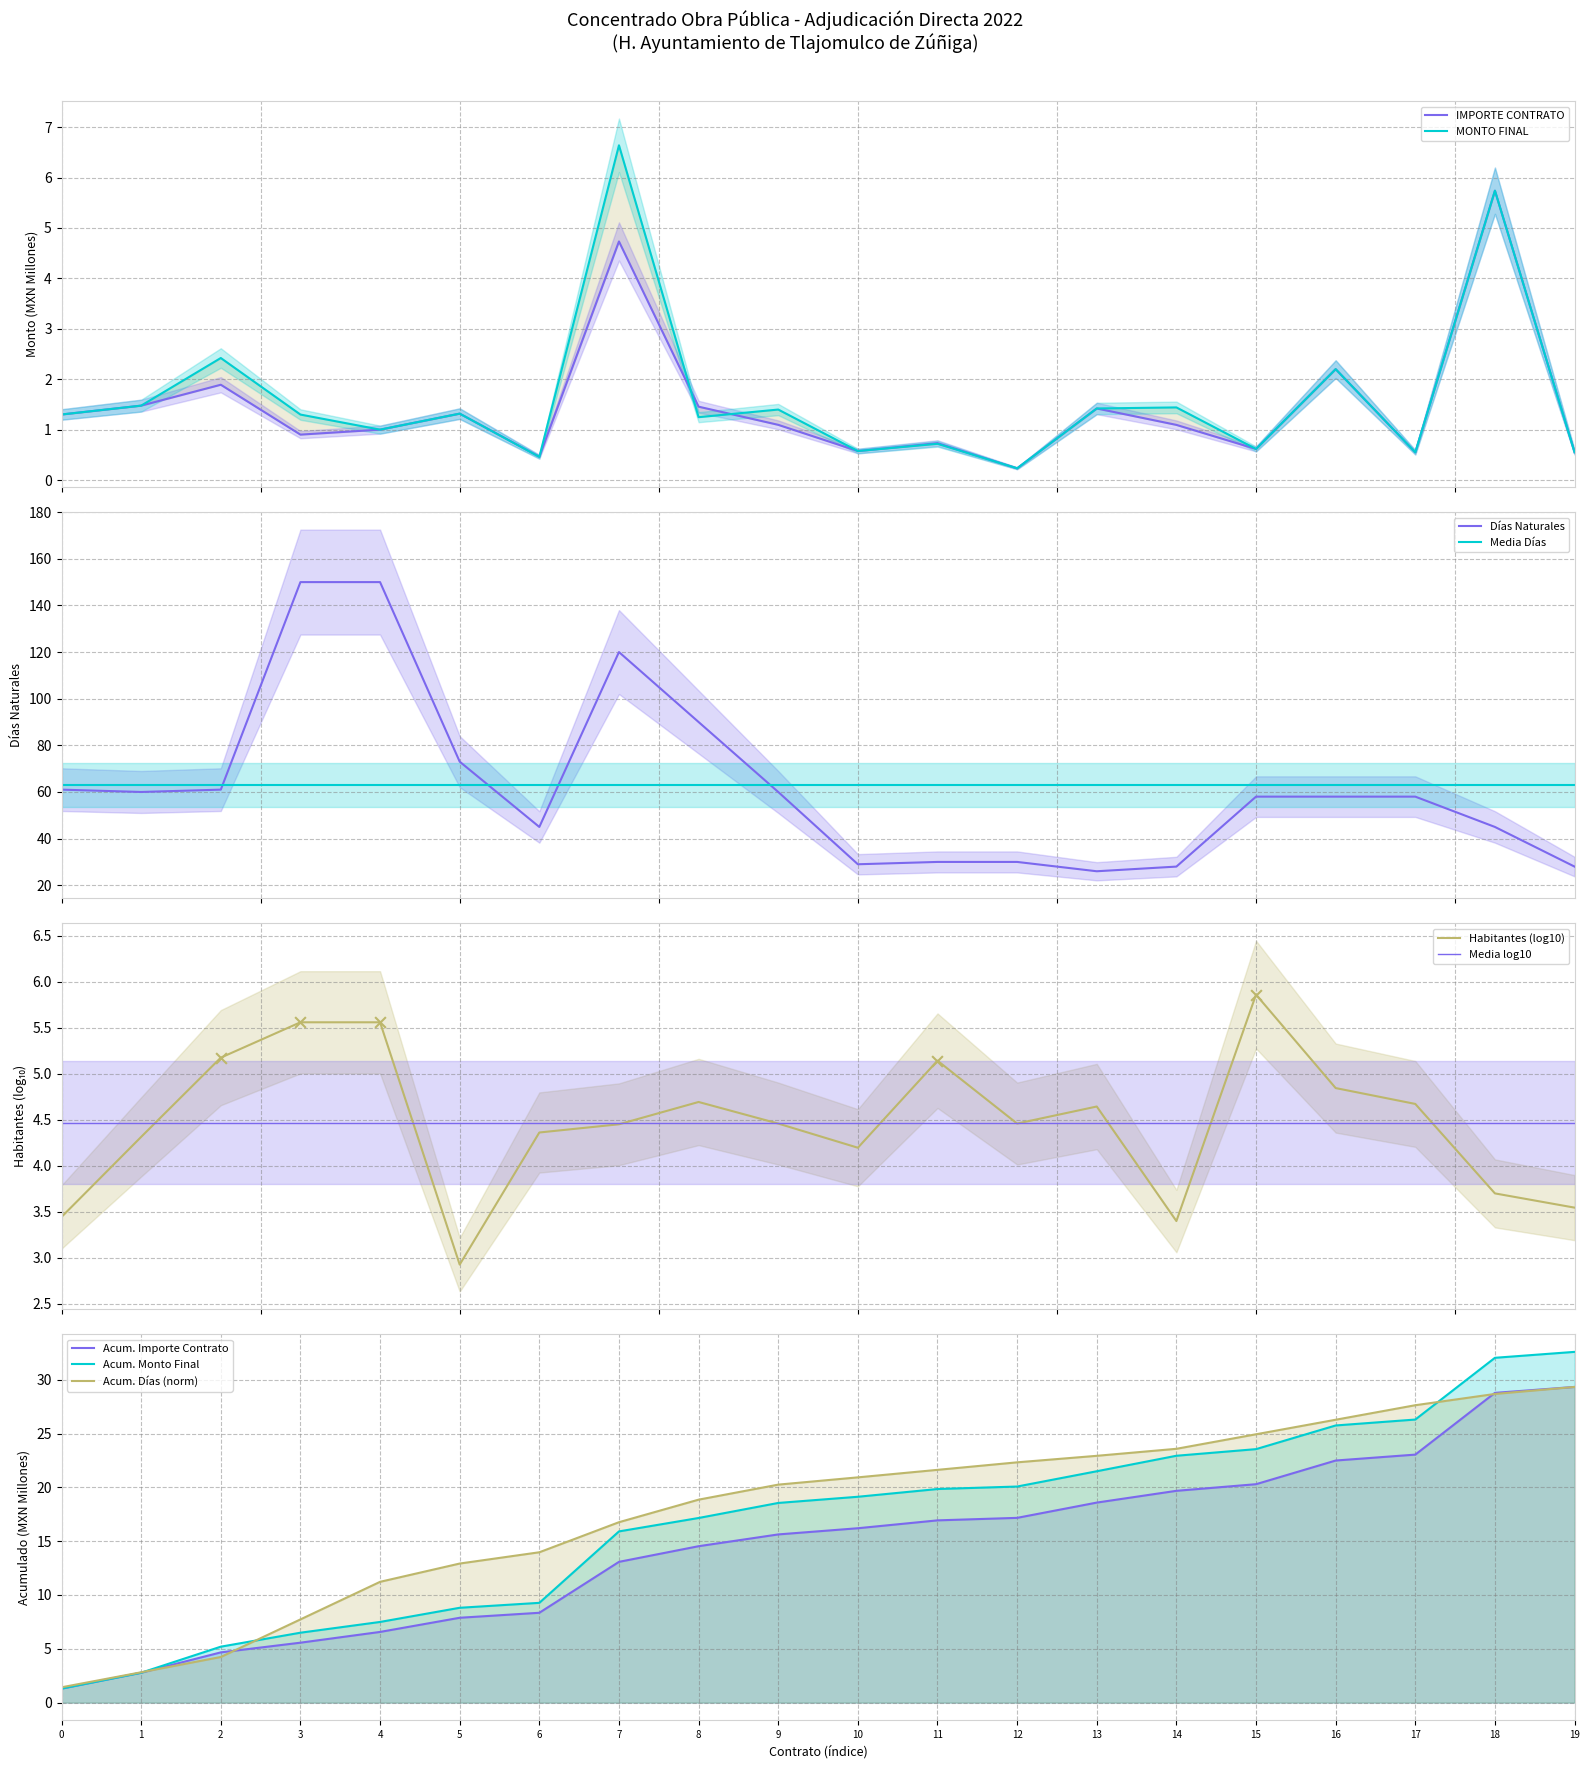

What is the maximum value for Media Días?

63